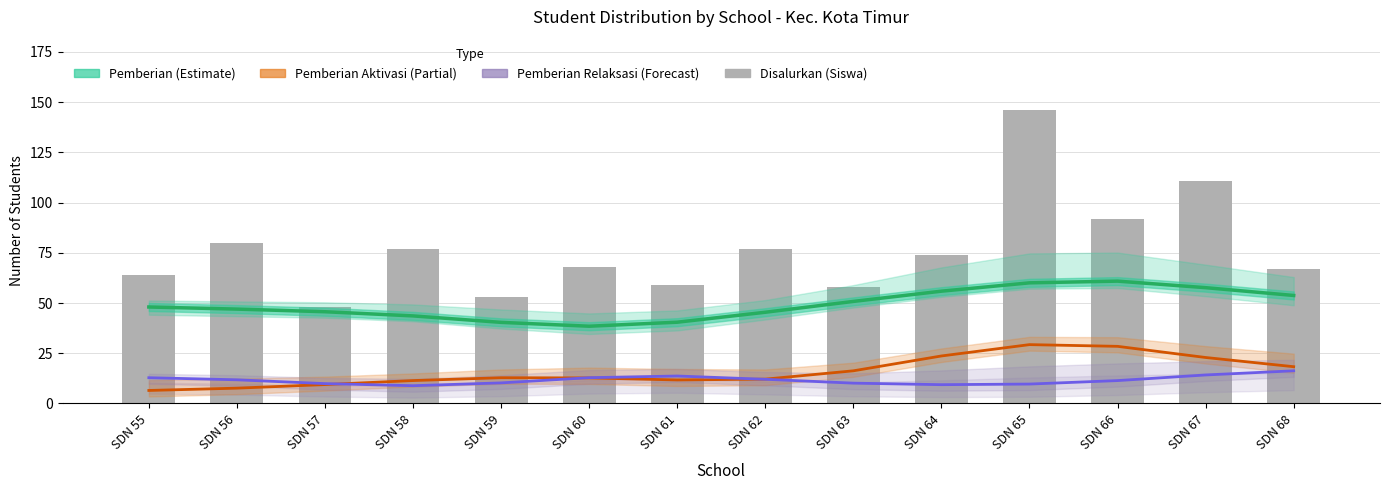

Is it true that Pemberian Aktivasi (Partial) equals 29.3 at SDN 65?

True